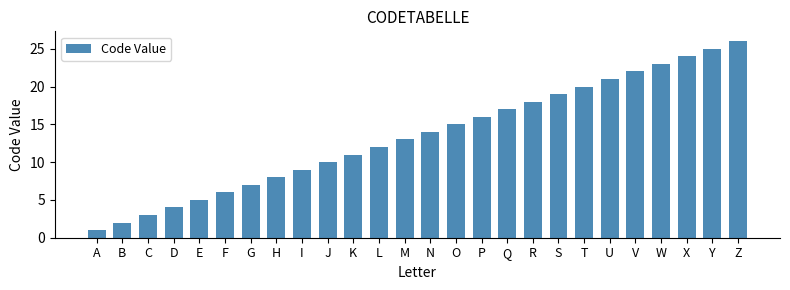

What is the change in value from Q to U?

+4